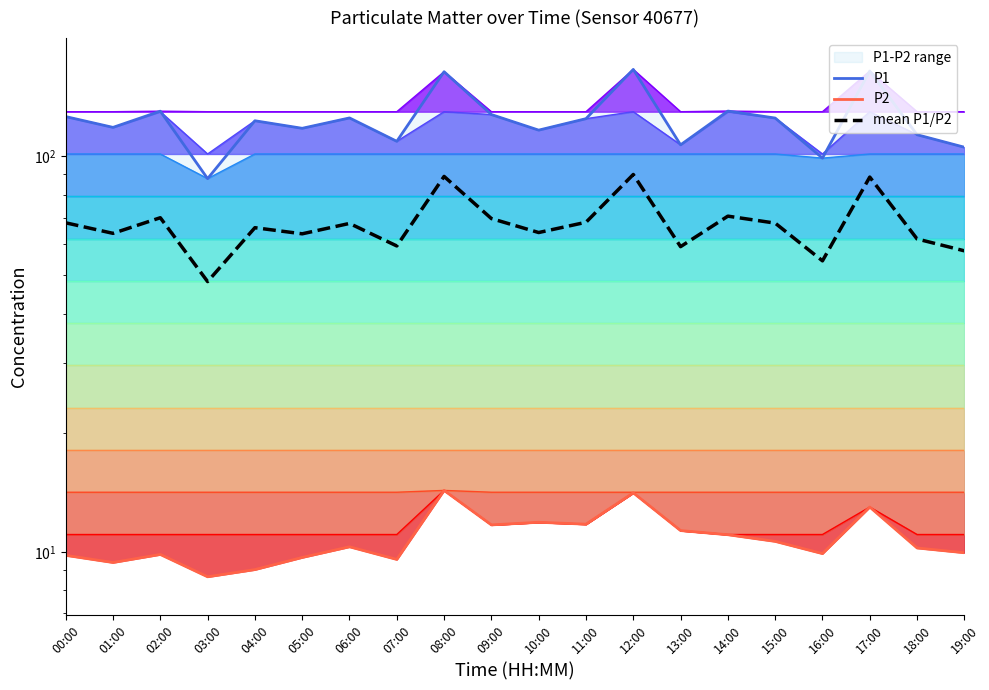

At which category does the chart reach its minimum across all series?

03:00